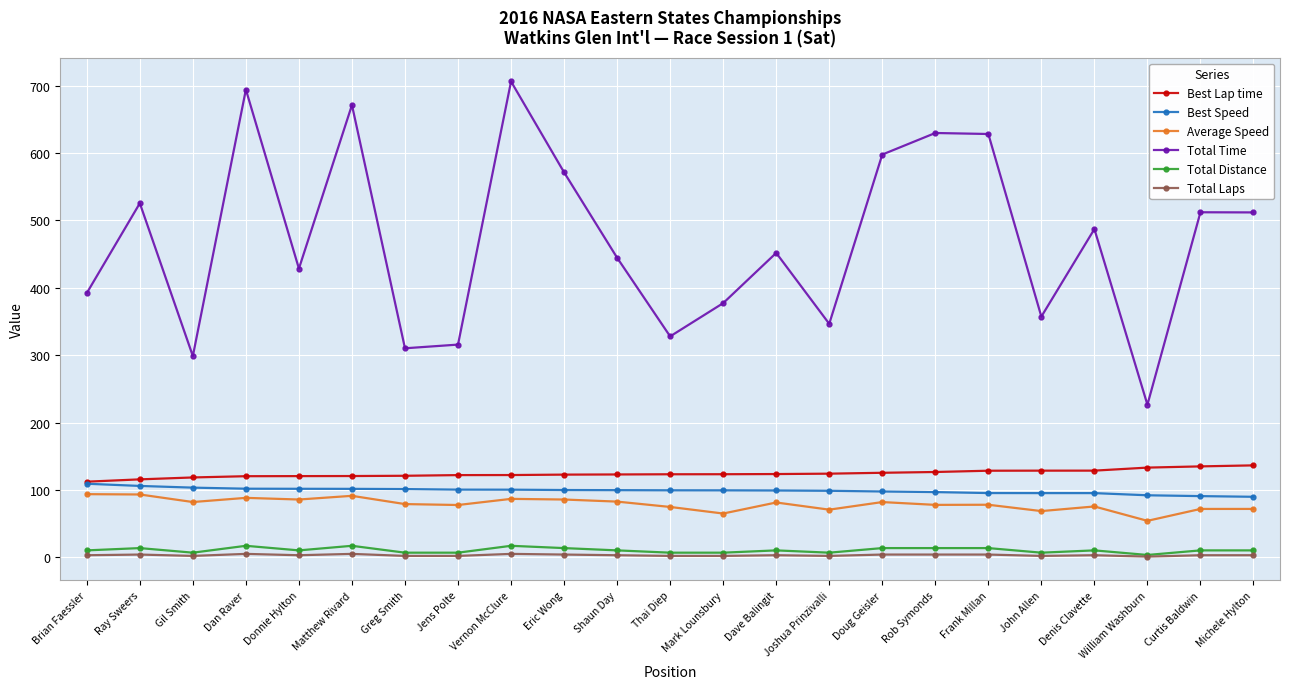

True or false: Total Laps and Best Lap time cross at least once.

False